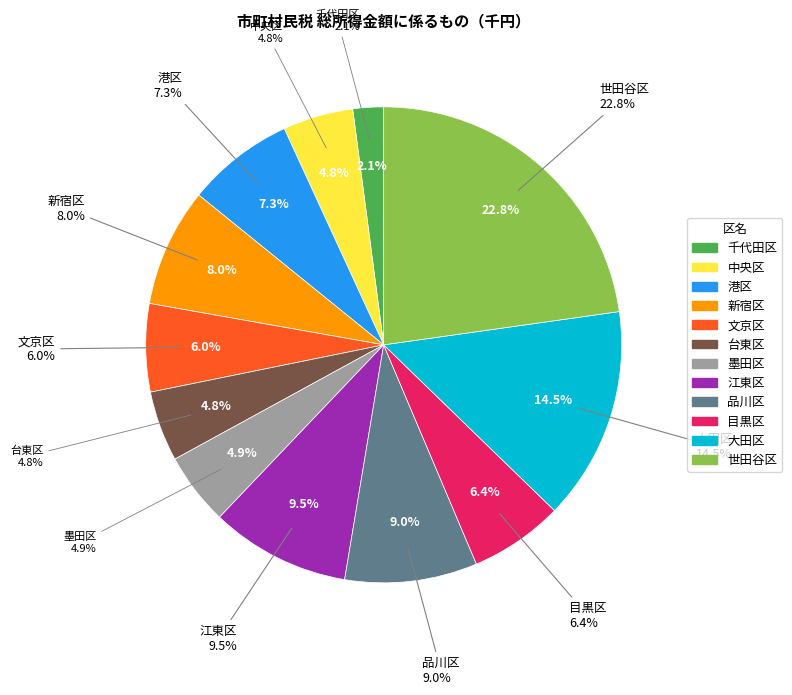

What is the change in value from 中央区 to 文京区?

+153427